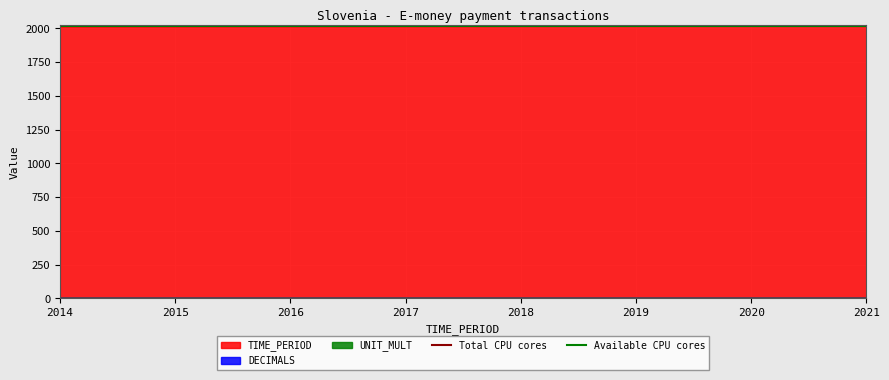

The TIME_PERIOD series shows 2015 at 2015. True or false?

True